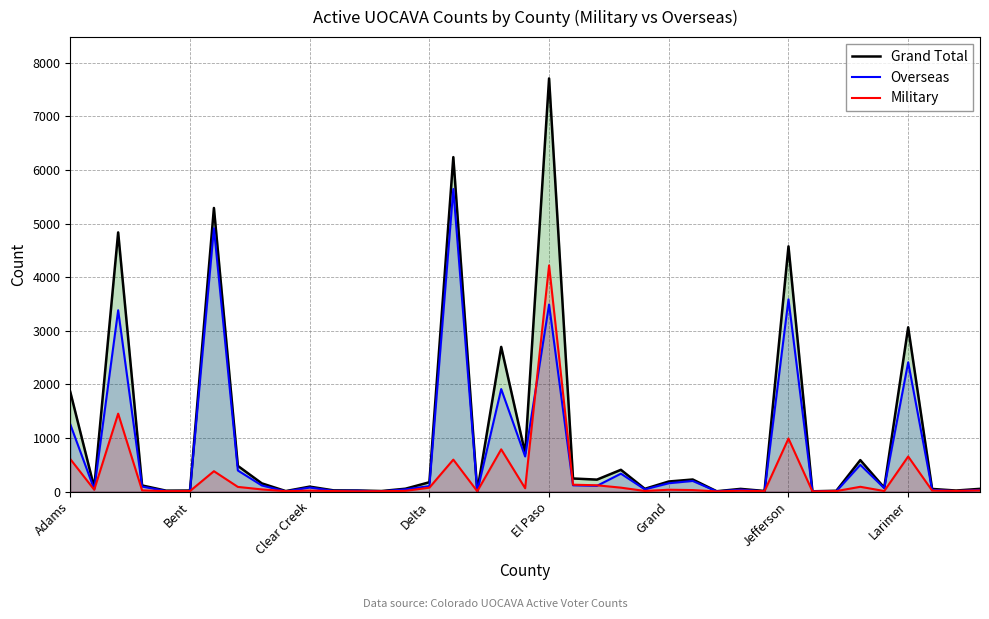

List the series in order of their overall mean, lowest first.

Military, Overseas, Grand Total